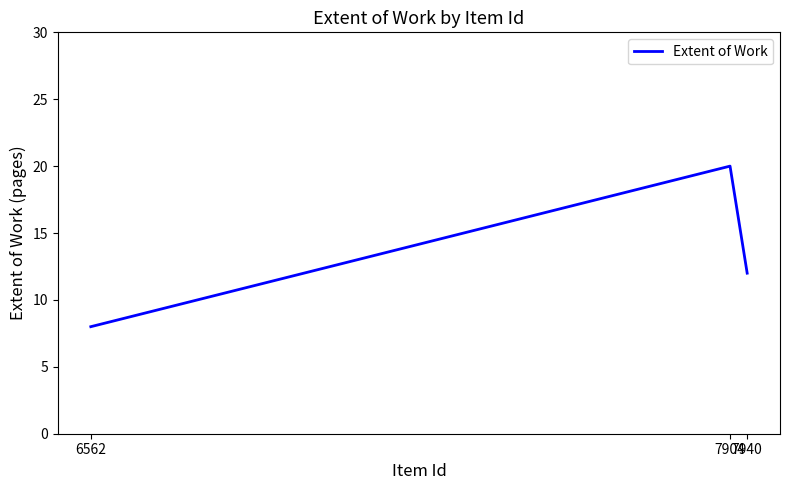

What is the difference between the values at 7940 and 7904?

8